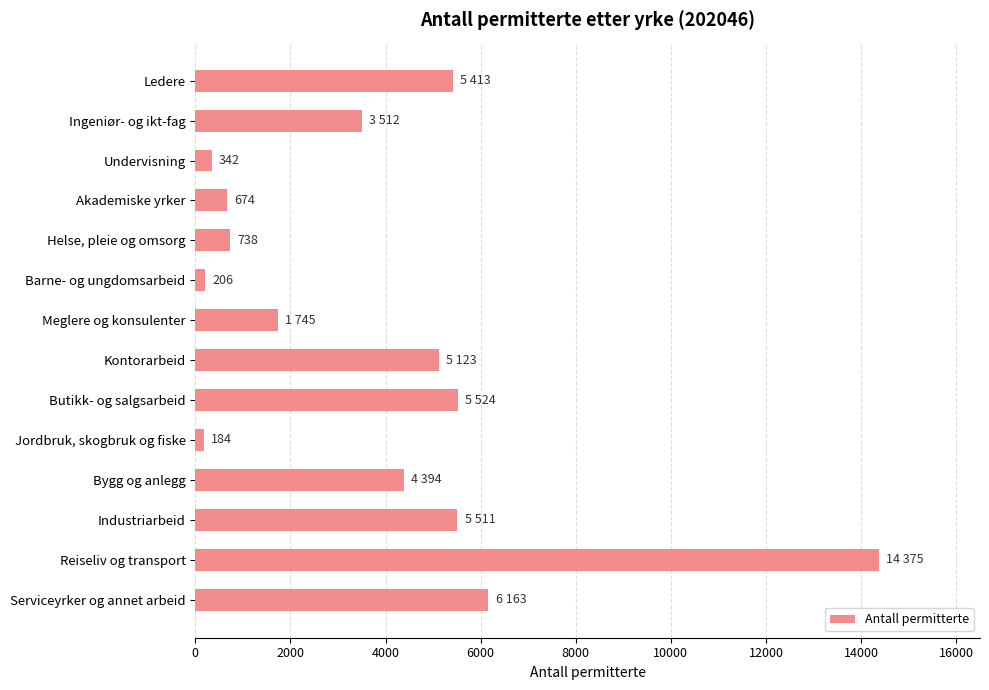

Where is the data nearest to the value 7279?

Serviceyrker og annet arbeid